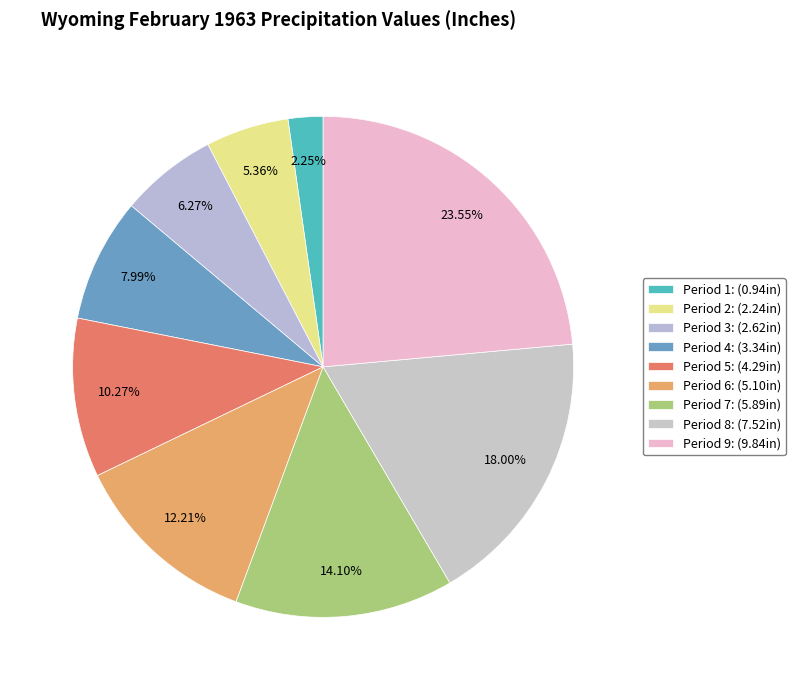

What is the ratio of the value at Period 7 to the value at Period 5?

1.4